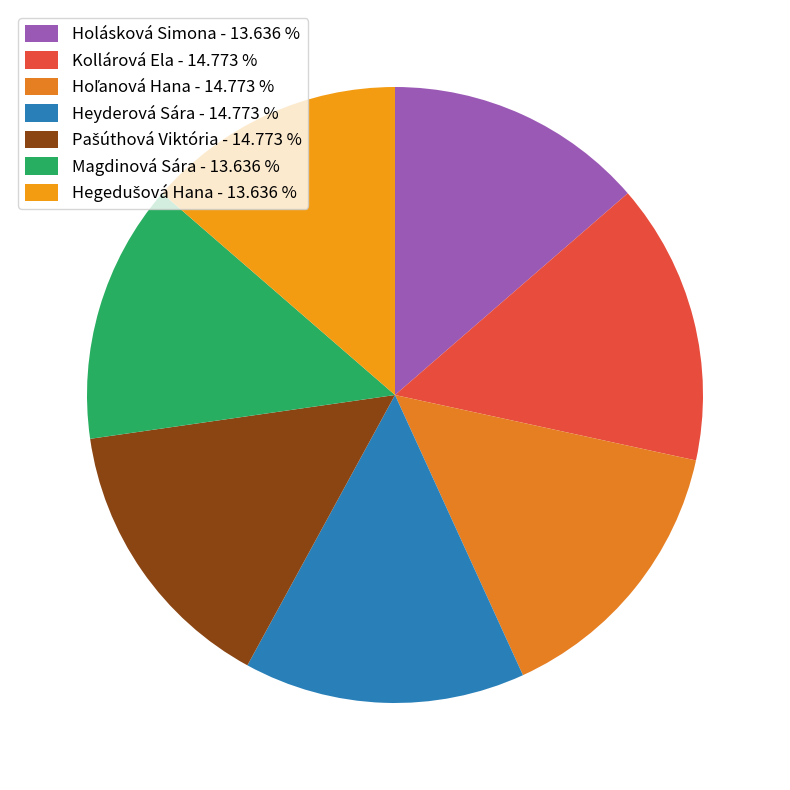

Is it true that Magdinová Sára is 24% of the pie?

False